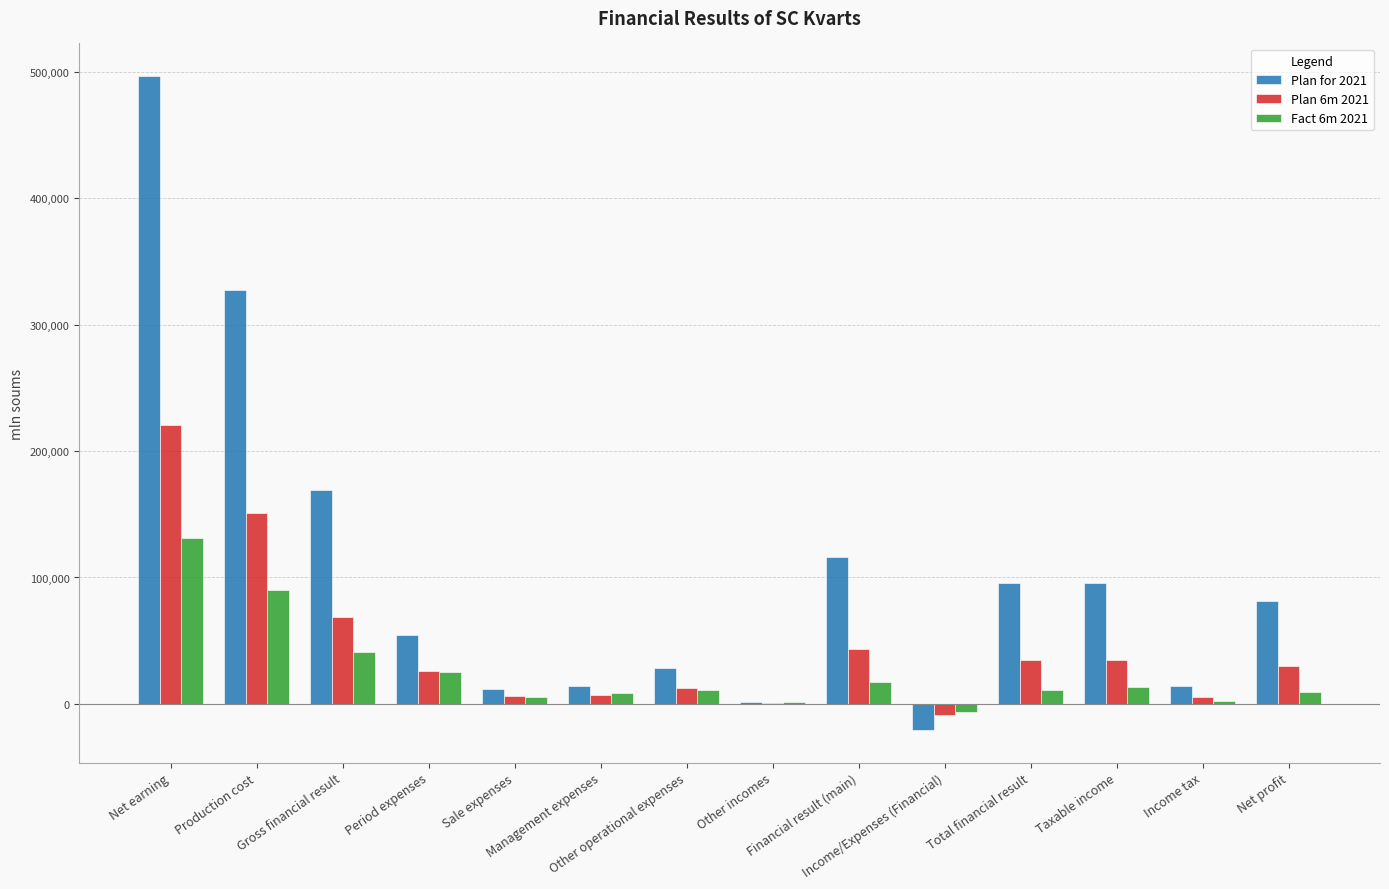

Which series has the largest total across all categories?

Plan for 2021